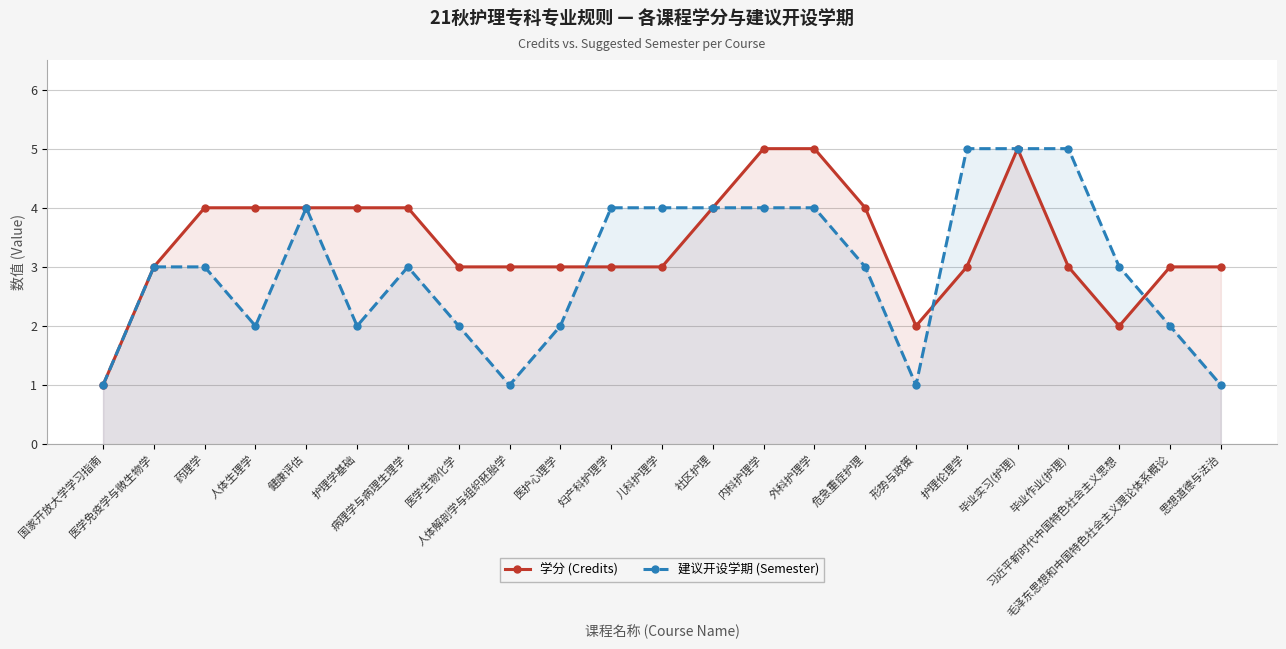

What position from the right is 护理学基础?

18